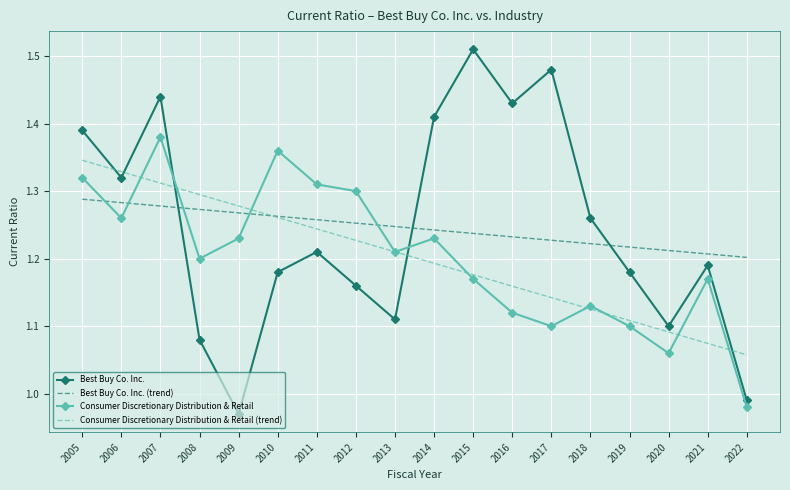

Between 2012 and 2020, which series saw the biggest shift?

Consumer Discretionary Distribution & Retail